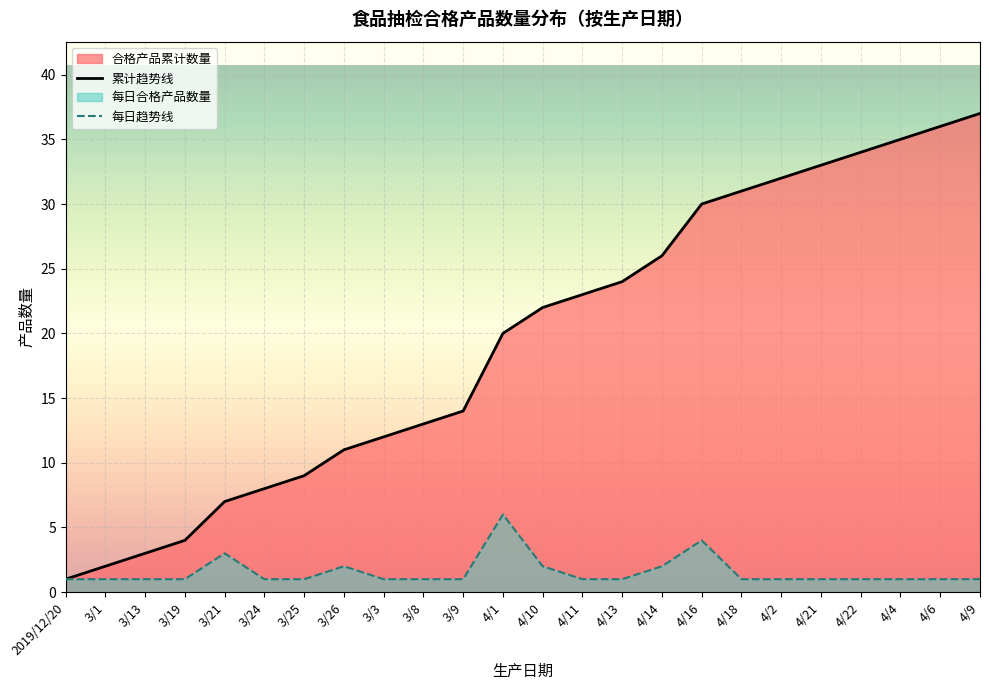

Rank the series at 3/3 from highest to lowest value.

累计趋势线, 每日趋势线